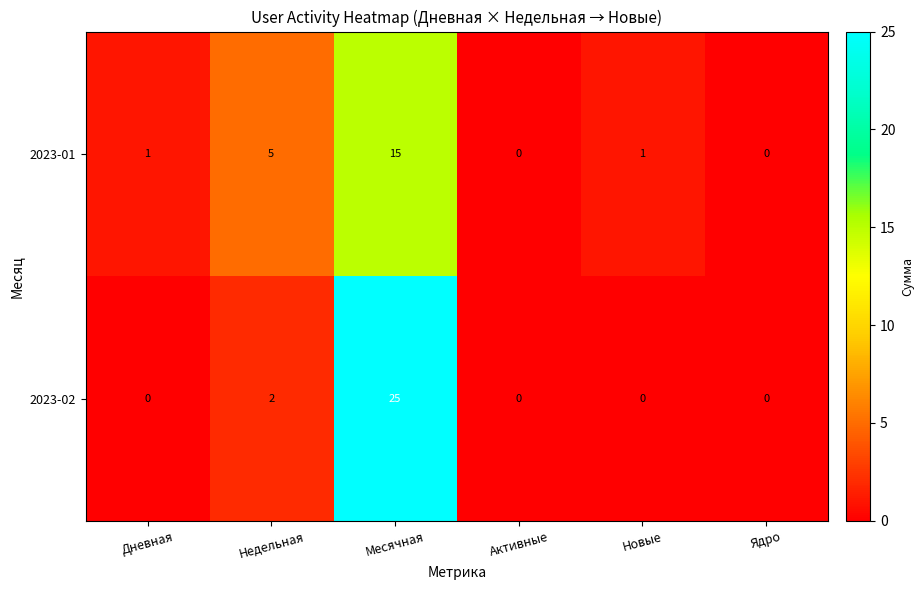

List the series in order of their overall mean, highest first.

2023-02, 2023-01